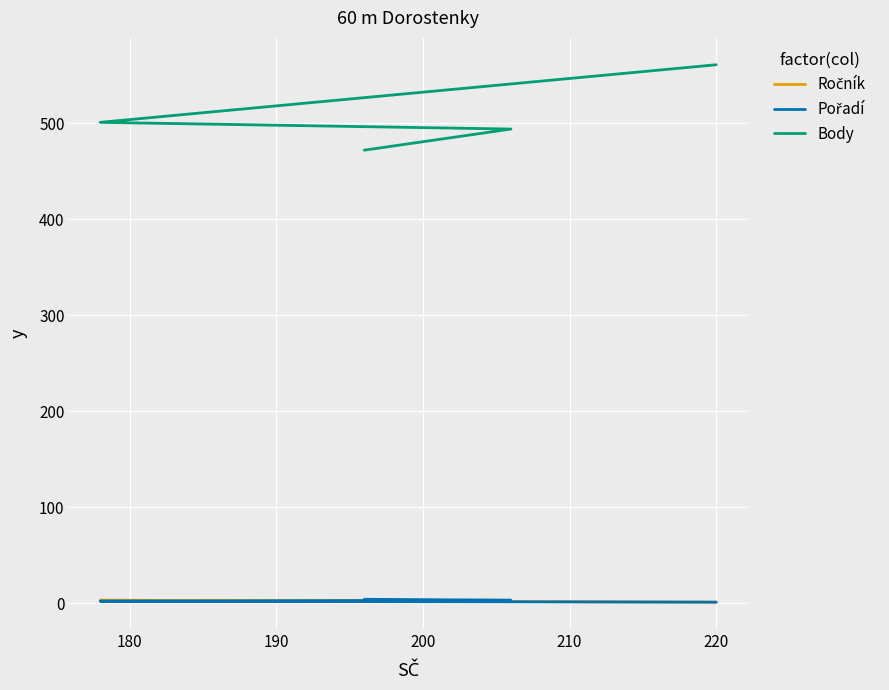

Between 180 and 190, which series saw the biggest shift?

Body